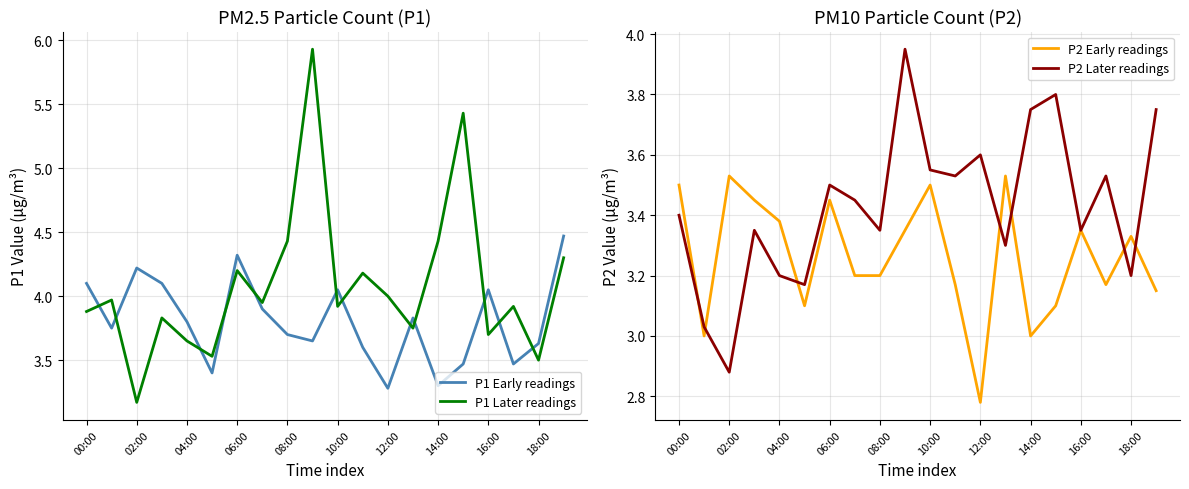

True or false: P2 Later readings and P1 Later readings intersect in this chart.

False